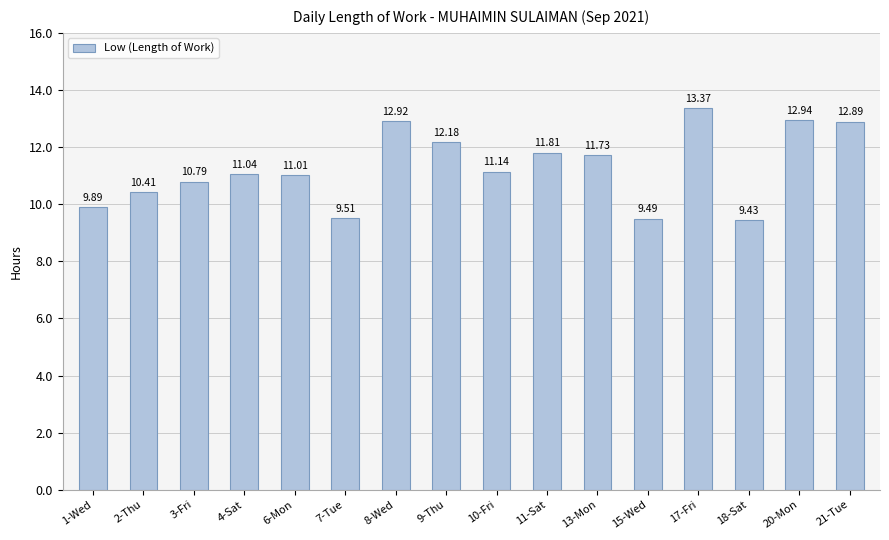

How many series are shown in this chart?

1